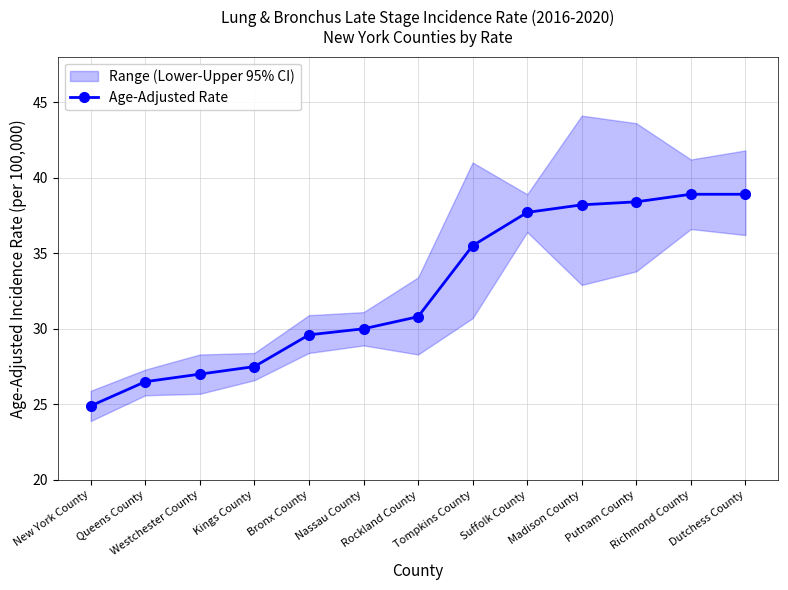

How many data points are less than 30?

5